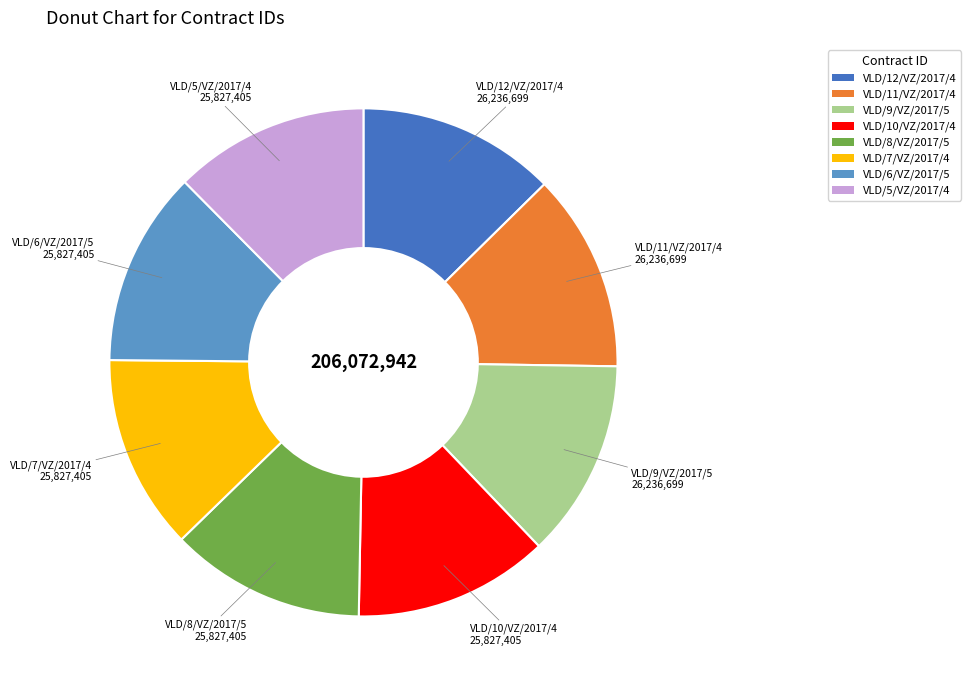

The VLD/11/VZ/2017/4 slice represents 13% of the pie. True or false?

True